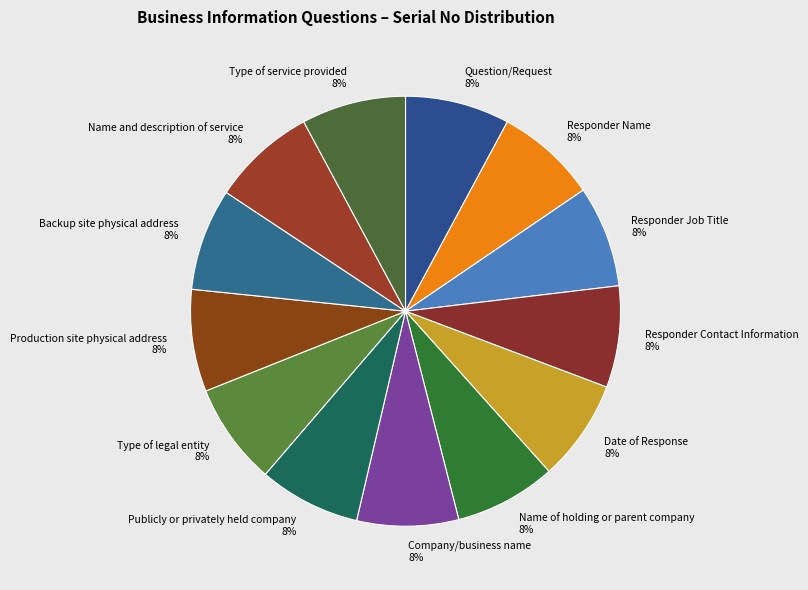

To the nearest percent, what percentage of the pie is Production site physical address?

8%